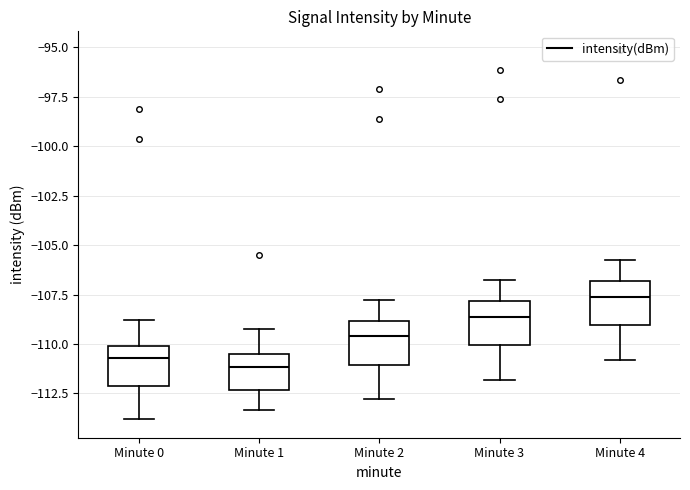

Reading left to right, read every box against the y-axis: the position of its median line, the range the box covers, and the ends of its whiskers. The values are not printed on the chart, so give them approximately, as read against the axis.

Minute 0: median -110.5, box -112.0 to -110.0, whiskers -114.0 to -109.0
Minute 1: median -111.0, box -112.5 to -110.5, whiskers -113.5 to -109.0
Minute 2: median -109.5, box -111.0 to -109.0, whiskers -113.0 to -108.0
Minute 3: median -108.5, box -110.0 to -108.0, whiskers -112.0 to -107.0
Minute 4: median -107.5, box -109.0 to -107.0, whiskers -111.0 to -106.0